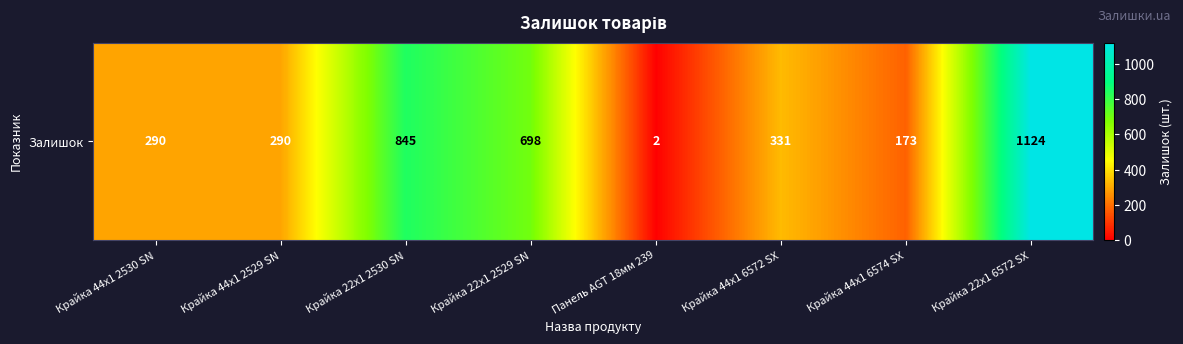

What is the change in value from Крайка 44x1 2529 SN to Крайка 22x1 2529 SN?

+408